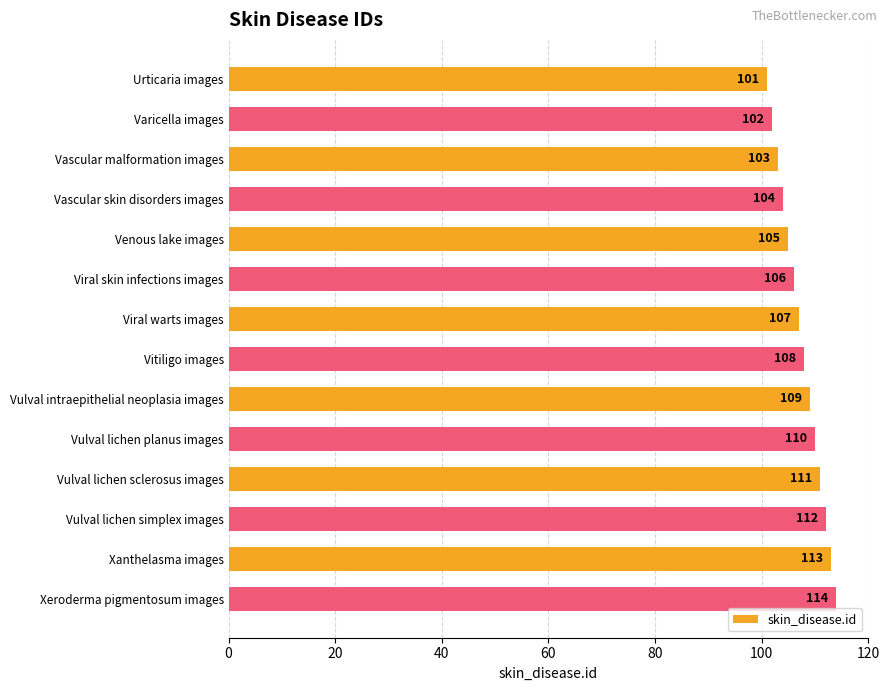

List the labels in order of value, largest first.

Xeroderma pigmentosum images, Xanthelasma images, Vulval lichen simplex images, Vulval lichen sclerosus images, Vulval lichen planus images, Vulval intraepithelial neoplasia images, Vitiligo images, Viral warts images, Viral skin infections images, Venous lake images, Vascular skin disorders images, Vascular malformation images, Varicella images, Urticaria images